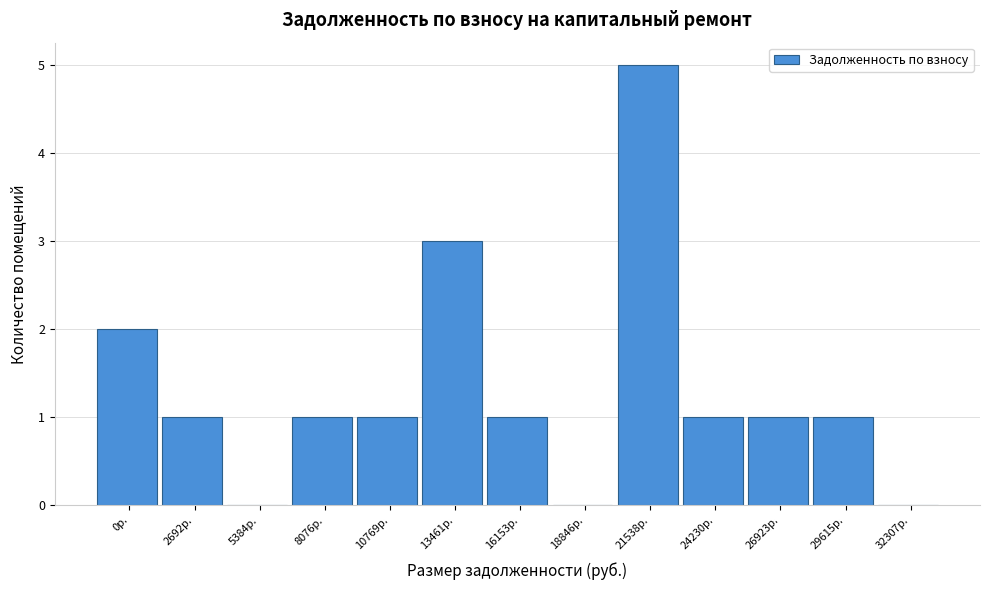

Reading left to right, what are all the values shown in this chart?

0р.=2	2692р.=1	5384р.=0	8076р.=1	10769р.=1	13461р.=3	16153р.=1	18846р.=0	21538р.=5	24230р.=1	26923р.=1	29615р.=1	32307р.=0